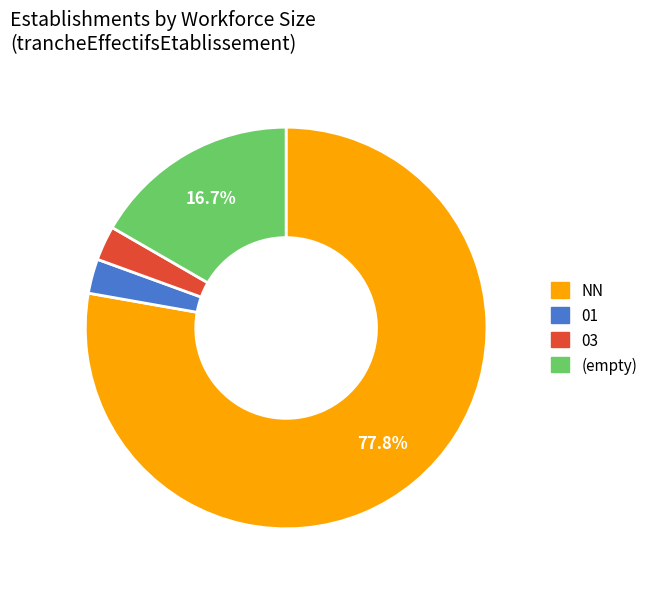

Is there any slice that represents more than half of the pie?

Yes